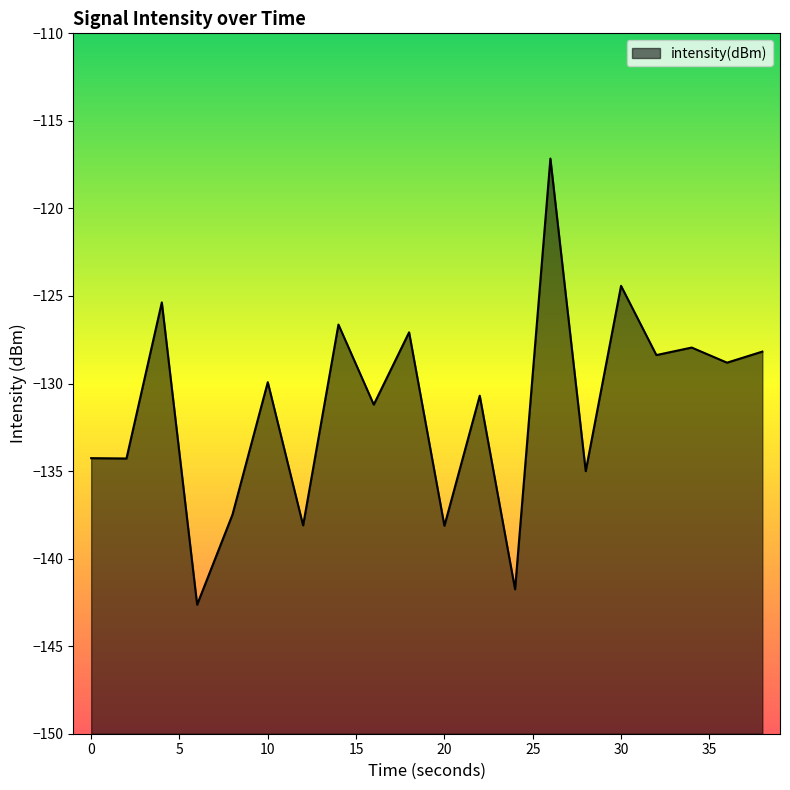

Rank the categories by value from highest to lowest.

26, 30, 4, 14, 18, 34, 38, 32, 36, 10, 22, 16, 0, 2, 28, 8, 12, 20, 24, 6